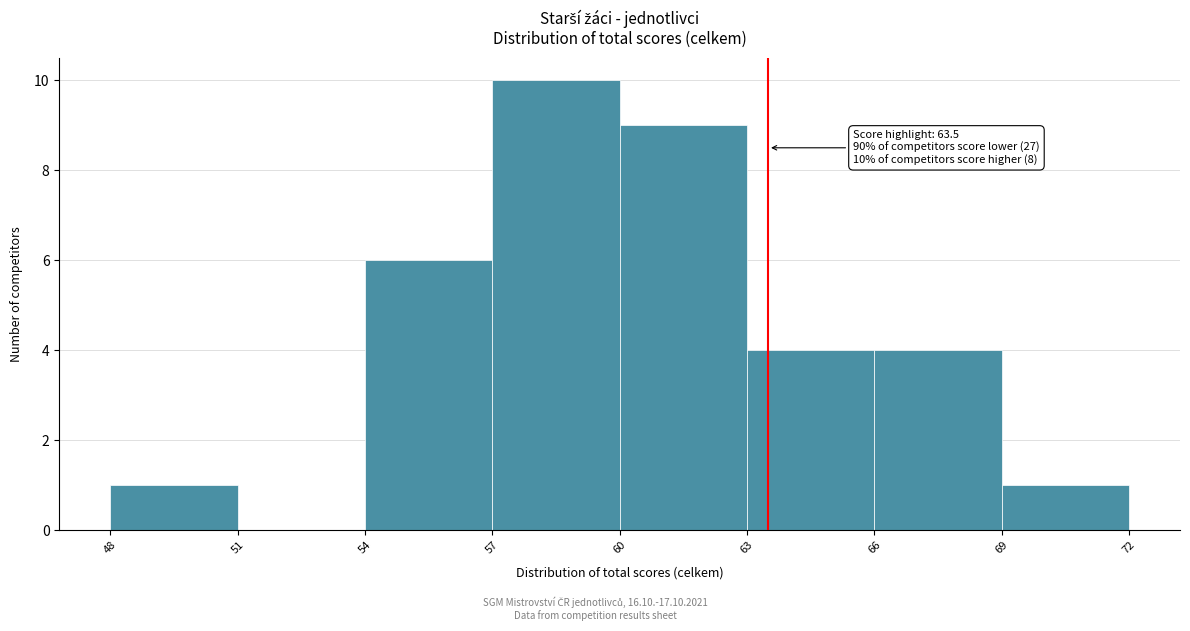

Over which range of the x-axis is the bar tallest?

57 to 60